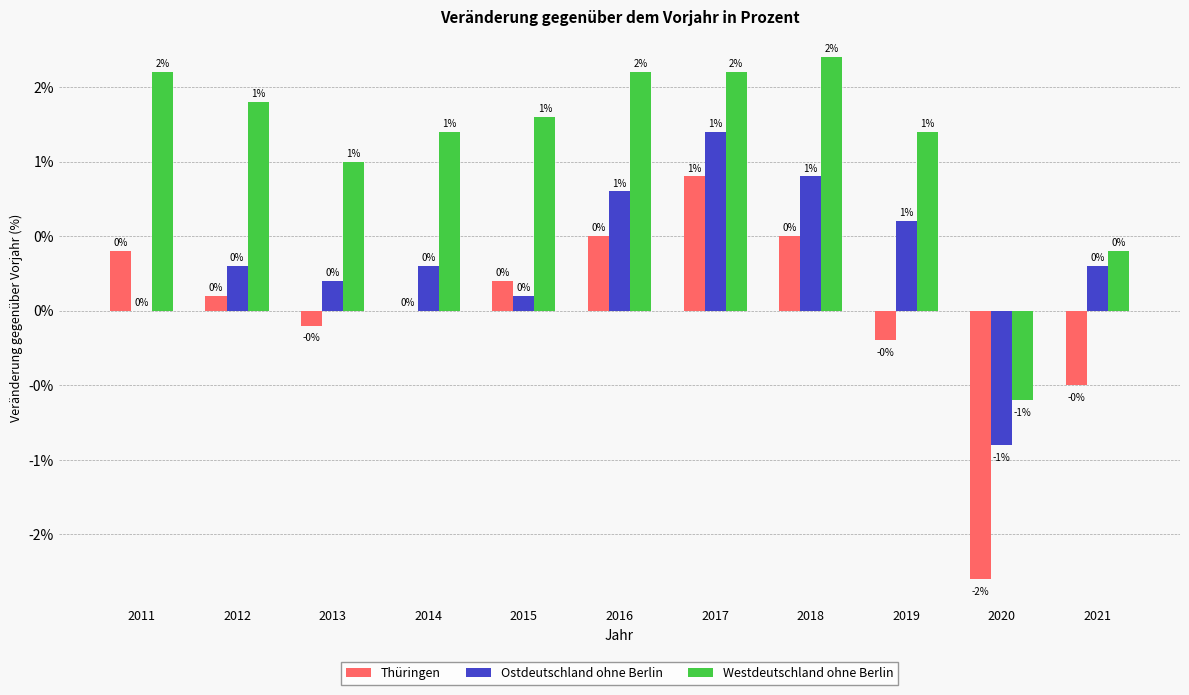

Which series has the largest total across all categories?

Westdeutschland ohne Berlin